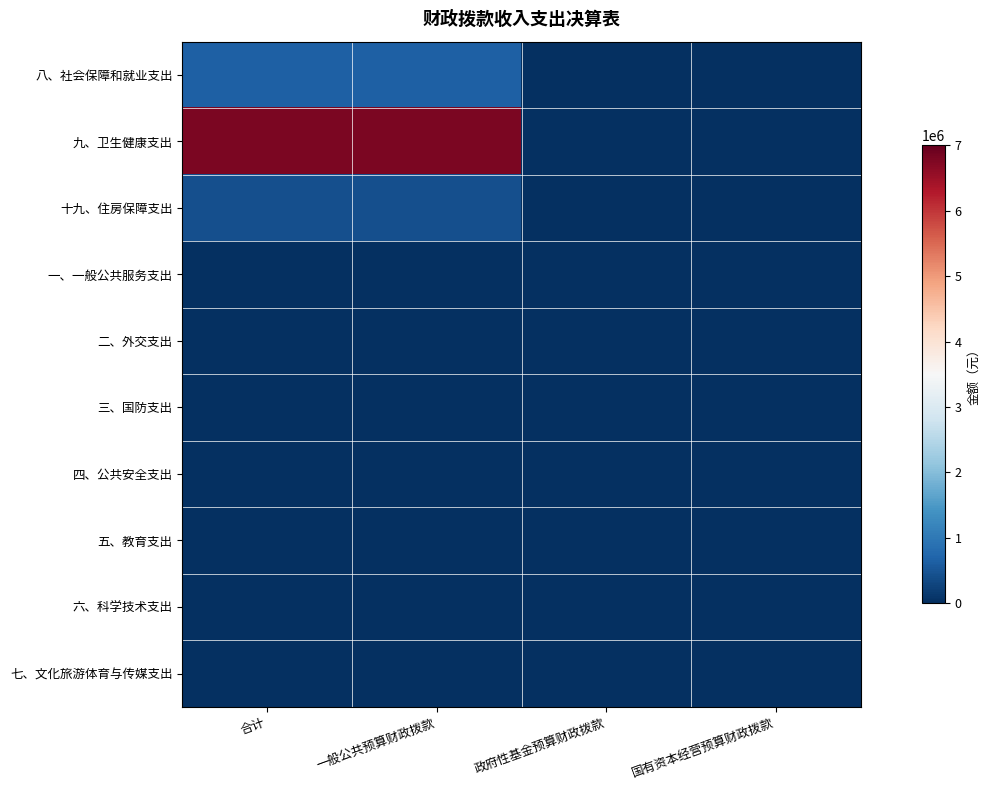

At how many categories does at least one series exceed 6687839?

2